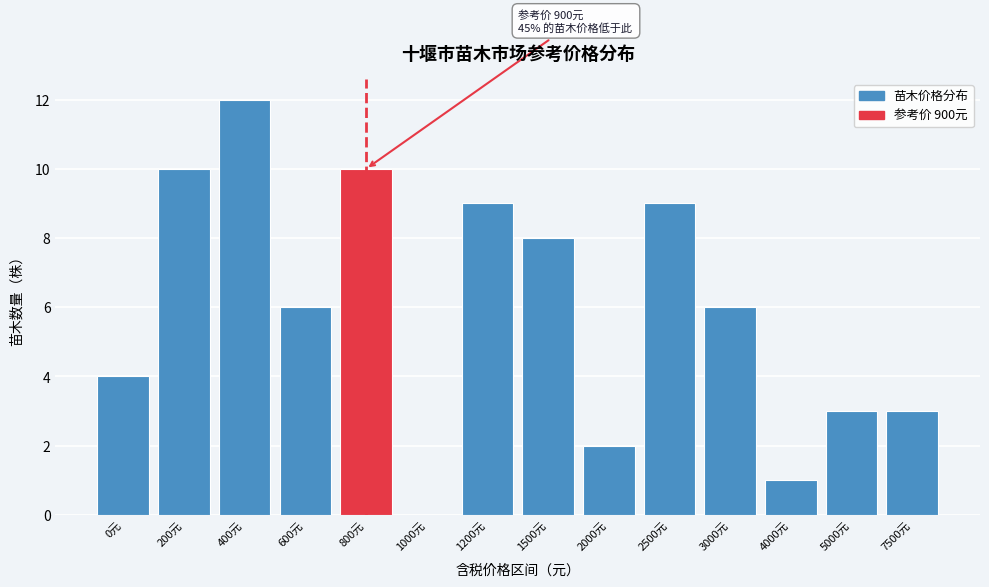

Reading left to right, transcribe all the data shown in this chart.

0元=4	200元=10	400元=12	600元=6	800元=10	1000元=0	1200元=9	1500元=8	2000元=2	2500元=9	3000元=6	4000元=1	5000元=3	7500元=3